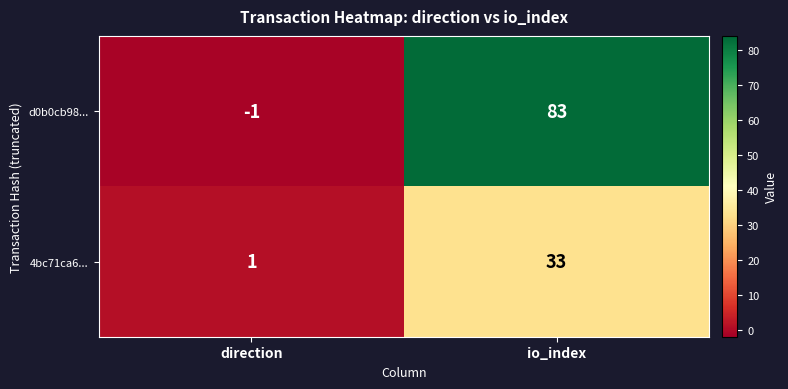

True or false: d0b0cb98... has a value of -1 at direction.

True